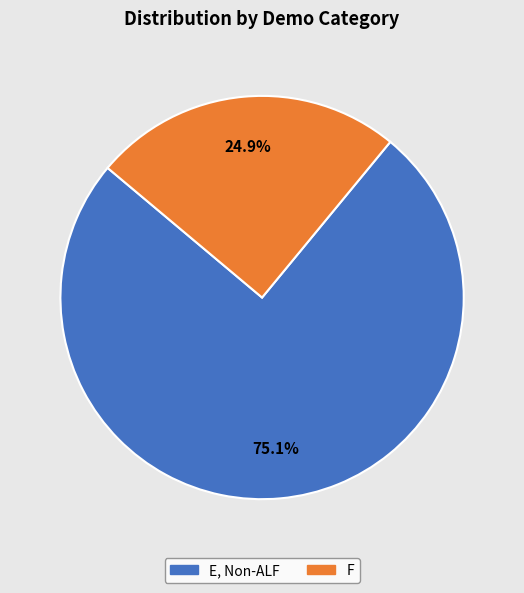

Combined, what portion of the pie is E, Non-ALF and F?

100.0%